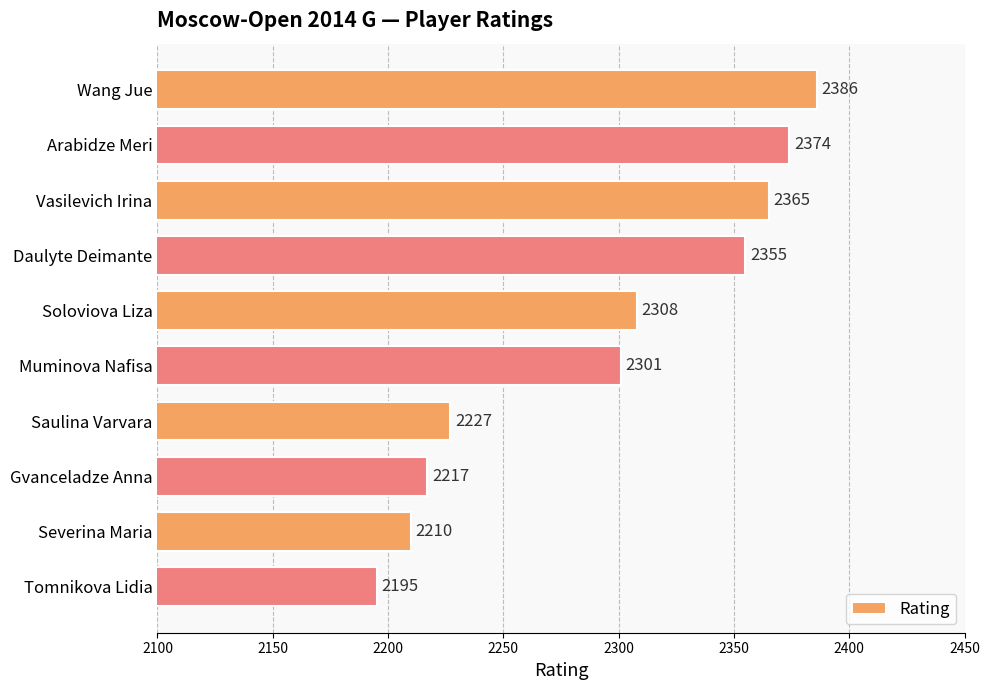

The value at Arabidze Meri is 4101. True or false?

False